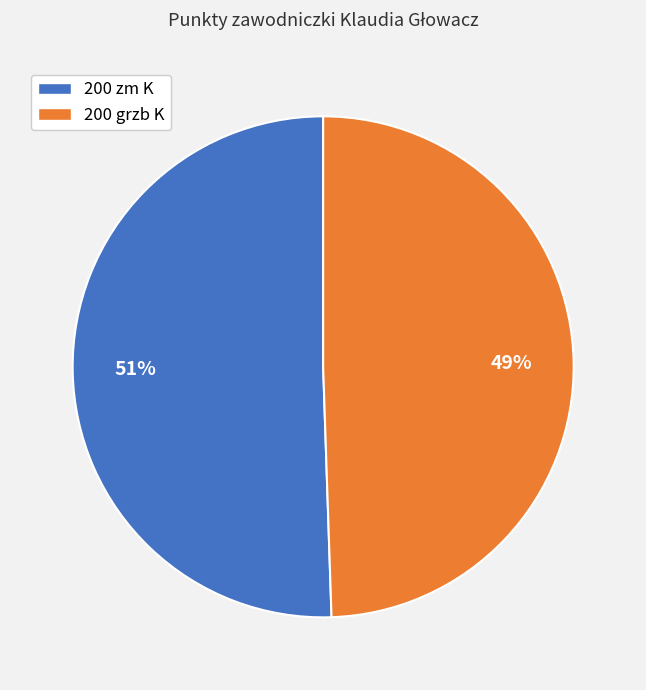

To the nearest percent, what percentage of the pie is 200 grzb K?

49%